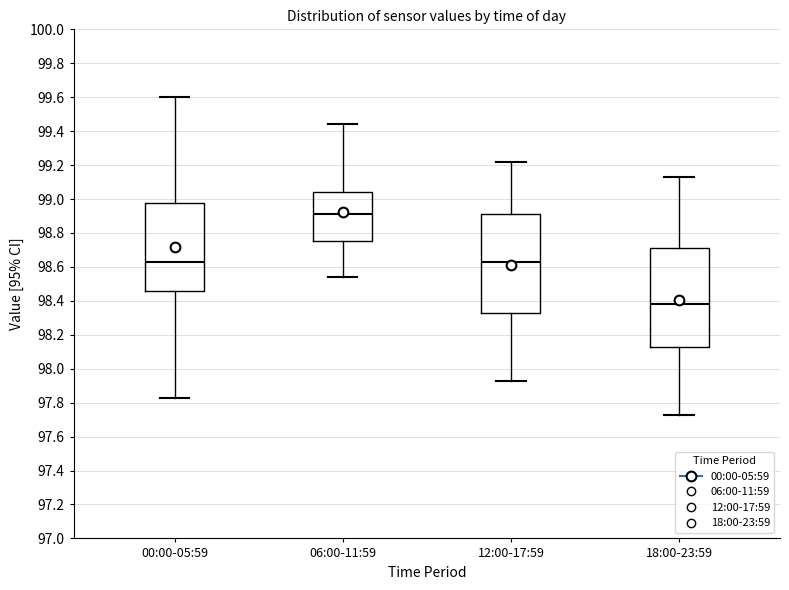

Which box has the highest median line?

06:00-11:59